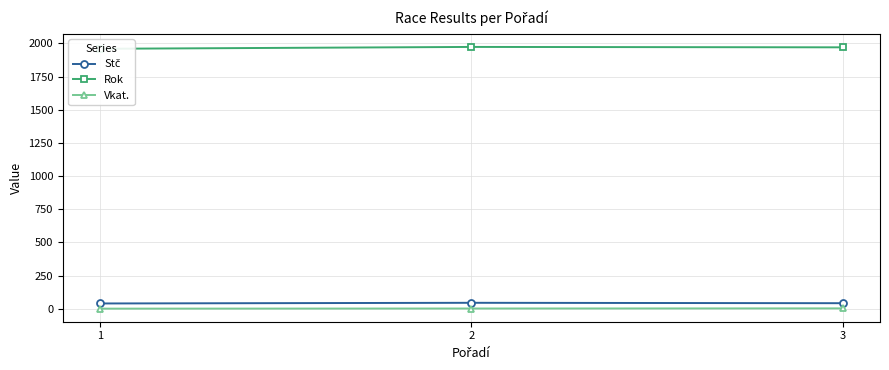

At which category is the sum across all series the highest?

2